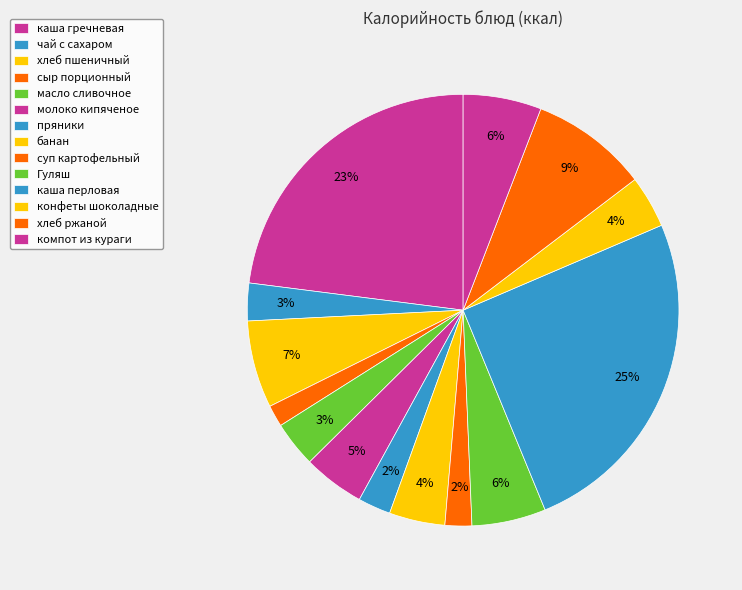

The каша перловая slice represents 13% of the pie. True or false?

False